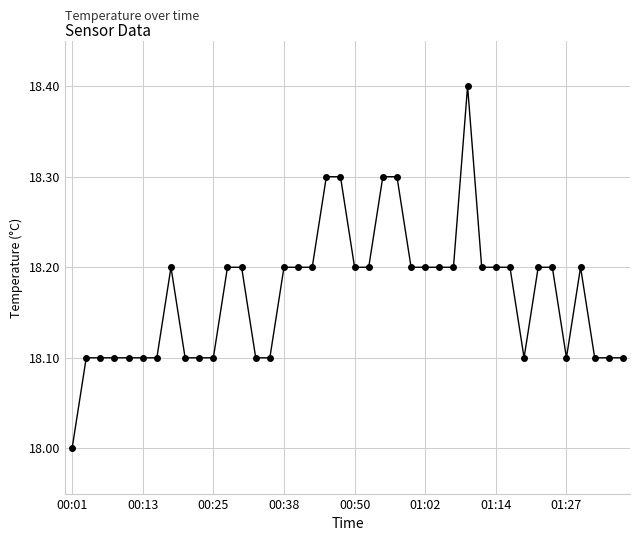

What is the maximum value shown in the chart?

18.4